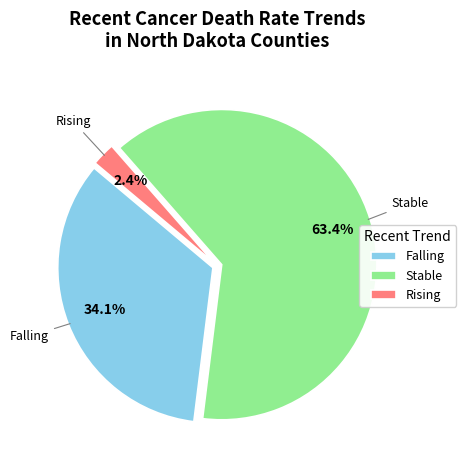

Which slice is the smallest?

Rising